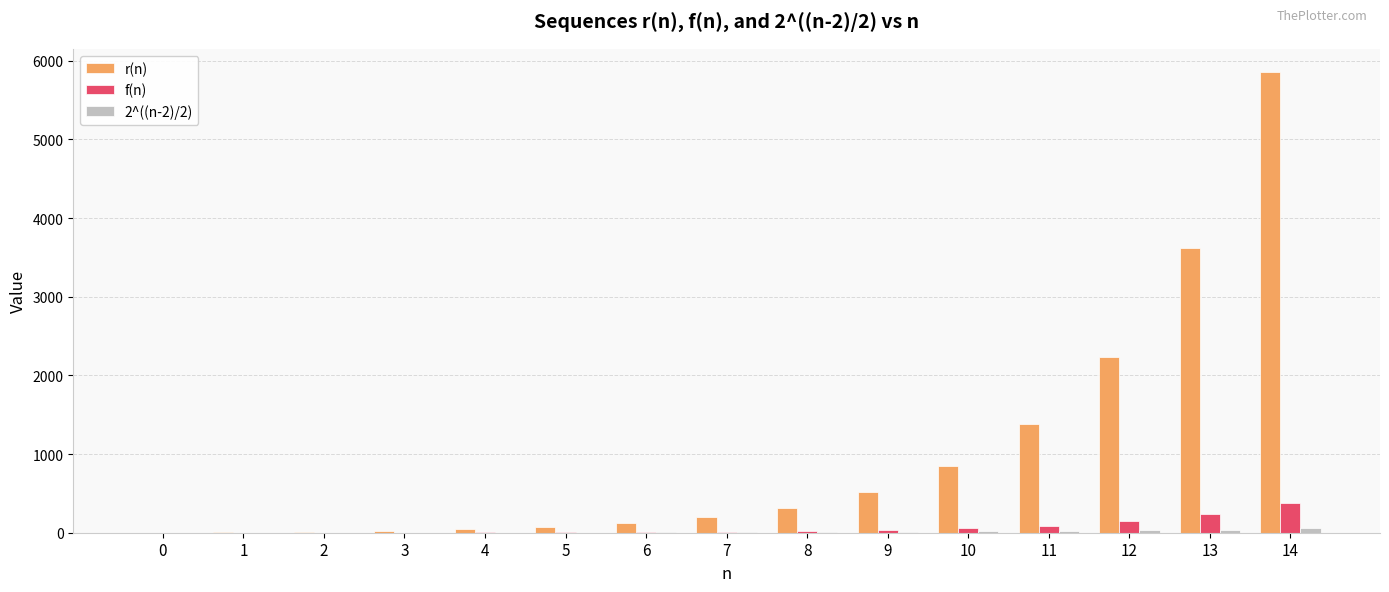

At which category is the sum across all series the highest?

14